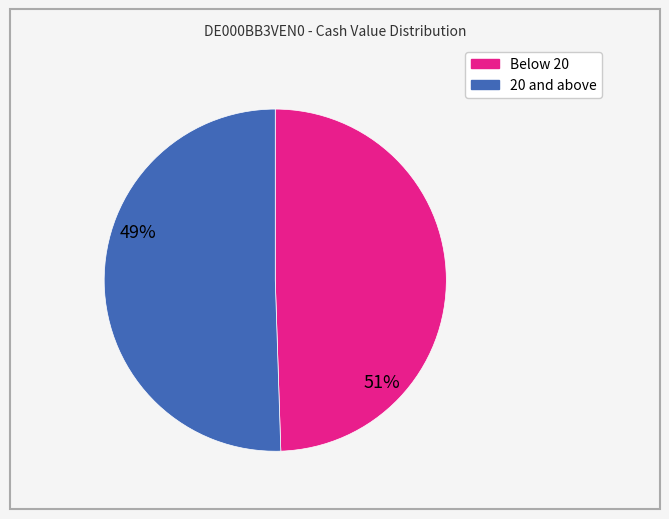

Is there a majority slice in this chart?

Yes